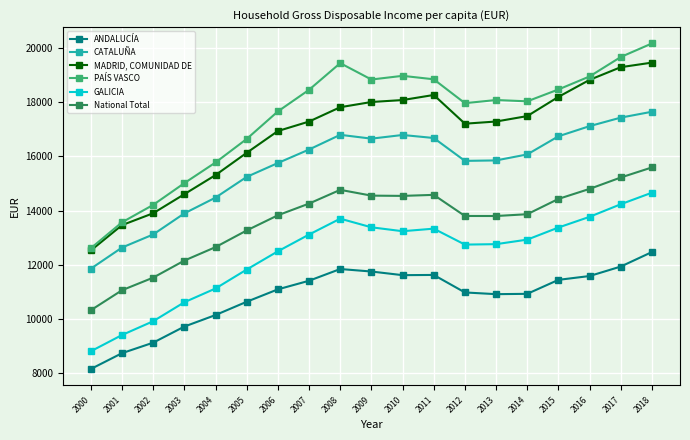

What is the difference between the highest and lowest values at 2002?

5076